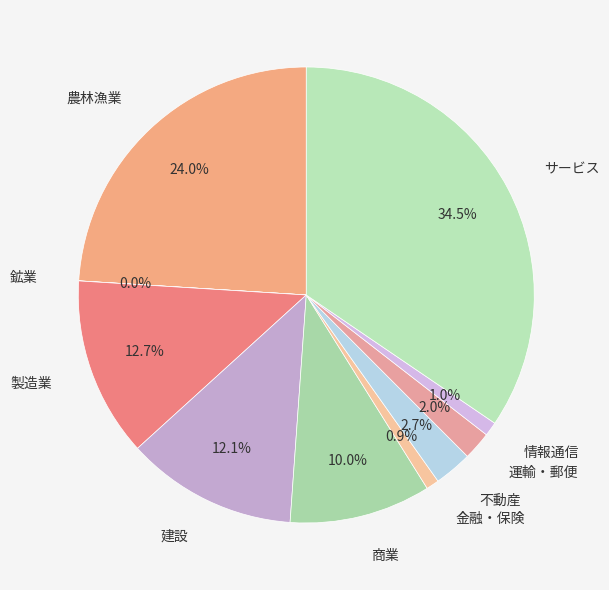

True or false: 不動産 accounts for 16% of the total.

False